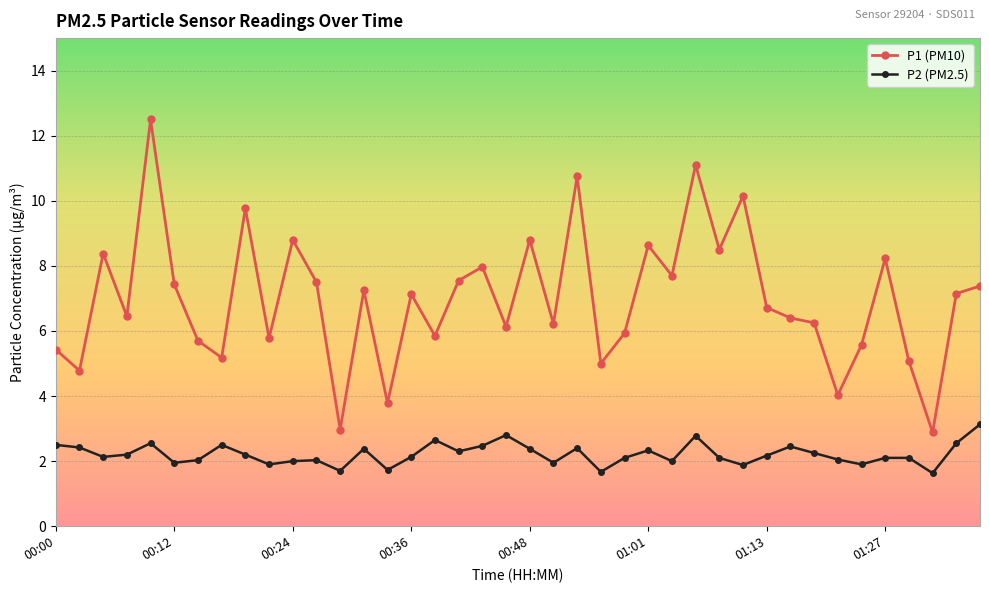

What is the value of the P1 (PM10) point at the 32nd from the left?

6.4